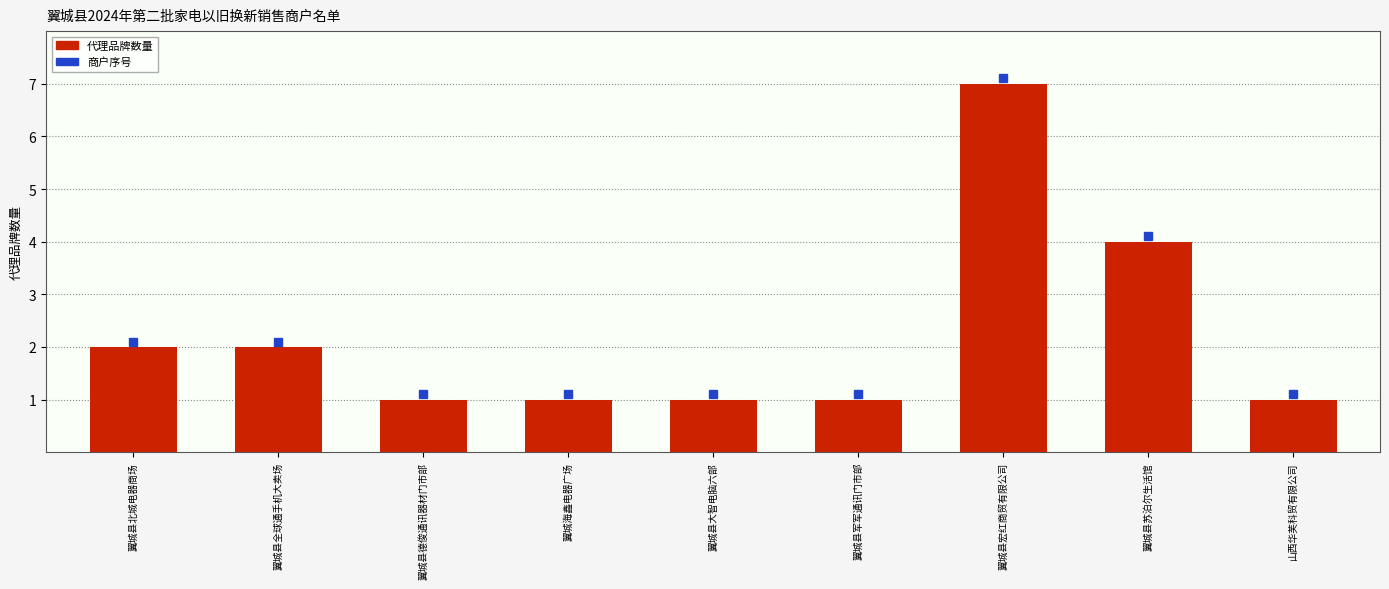

What is the smallest value displayed?

1